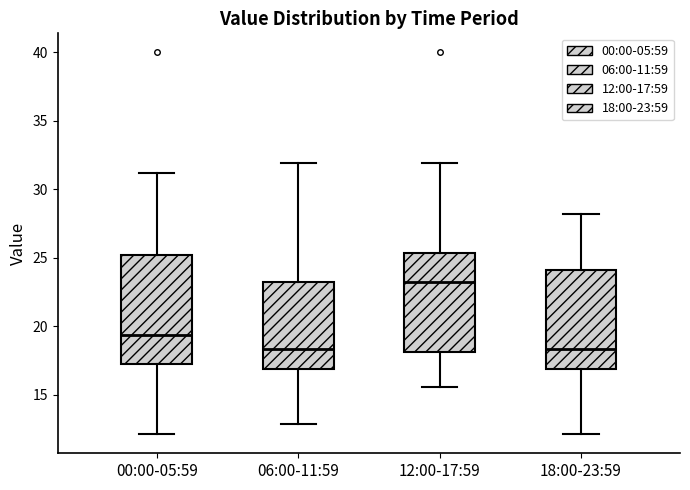

Reading left to right, transcribe this box plot: for each box, give where its median line is, the range the box spans, and where its two whiskers end, as read against the y-axis. The values are not printed on the chart, so give them approximately, as read against the axis.

00:00-05:59: median 19.5, box 17.5 to 25.0, whiskers 12.0 to 31.0
06:00-11:59: median 18.5, box 17.0 to 23.5, whiskers 13.0 to 32.0
12:00-17:59: median 23.5, box 18.0 to 25.5, whiskers 15.5 to 32.0
18:00-23:59: median 18.5, box 17.0 to 24.0, whiskers 12.0 to 28.0